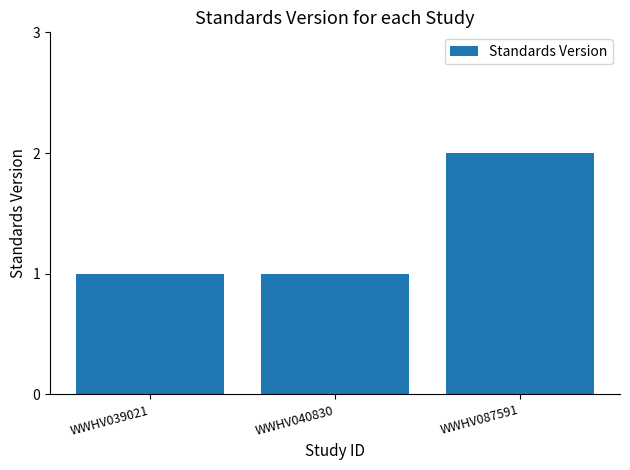

The value at WWHV039021 is 1. True or false?

True